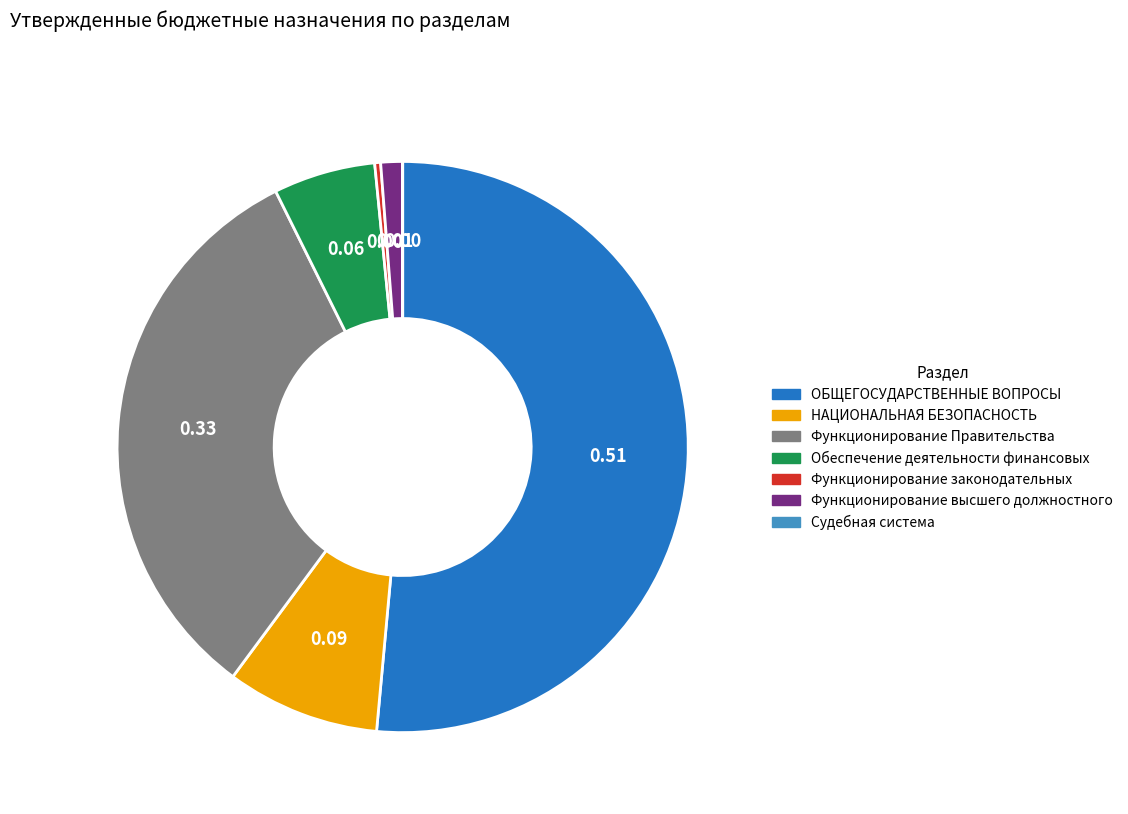

Do Функционирование Правительства and Функционирование высшего должностного together represent more than half of the pie?

No